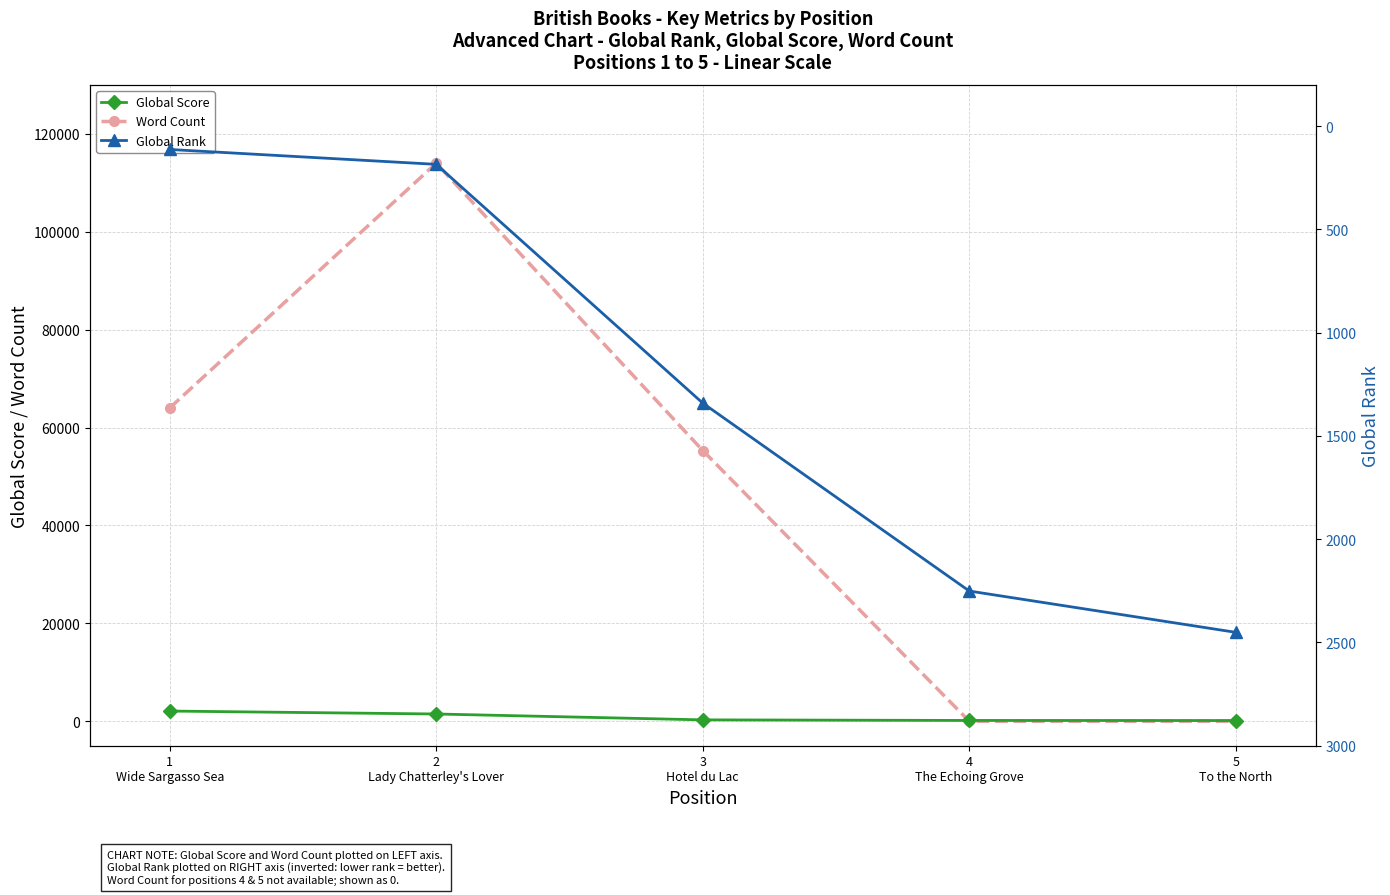

At which category is the sum across all series the highest?

2
Lady Chatterley's Lover